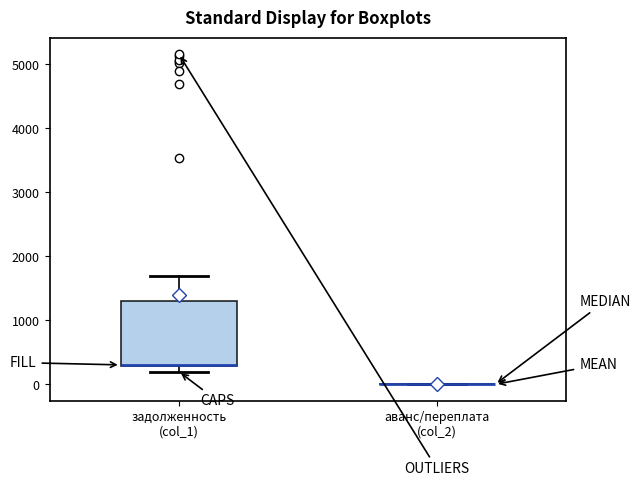

Reading left to right, transcribe this box plot: for each box, give where its median line is, the range the box spans, and where its two whiskers end, as read against the y-axis. The values are not printed on the chart, so give them approximately, as read against the axis.

задолженность (col_1): median 300 (drawn on the box's lower edge), box 300 to 1300, whiskers 200 to 1700
аванс/переплата (col_2): box collapsed to a line at 0, whiskers 0 to 0